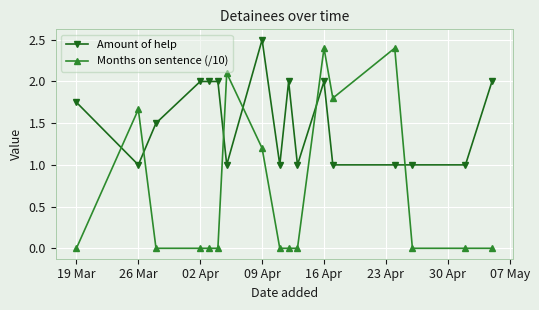

What is the maximum value for Amount of help?

2.5